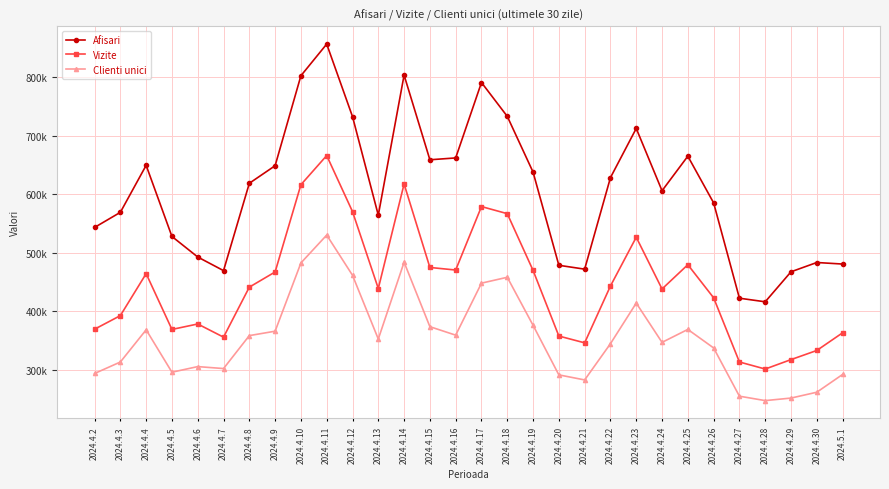

Read the Vizite value at 2024.4.2.

369451